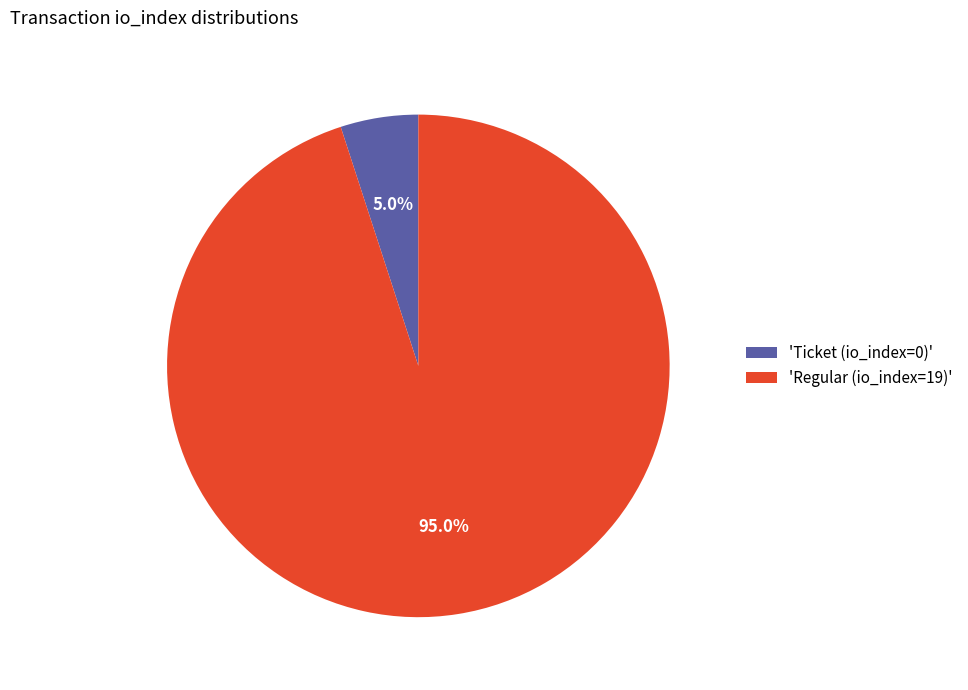

Which has a higher value, 'Regular (io_index=19)' or 'Ticket (io_index=0)'?

'Regular (io_index=19)'